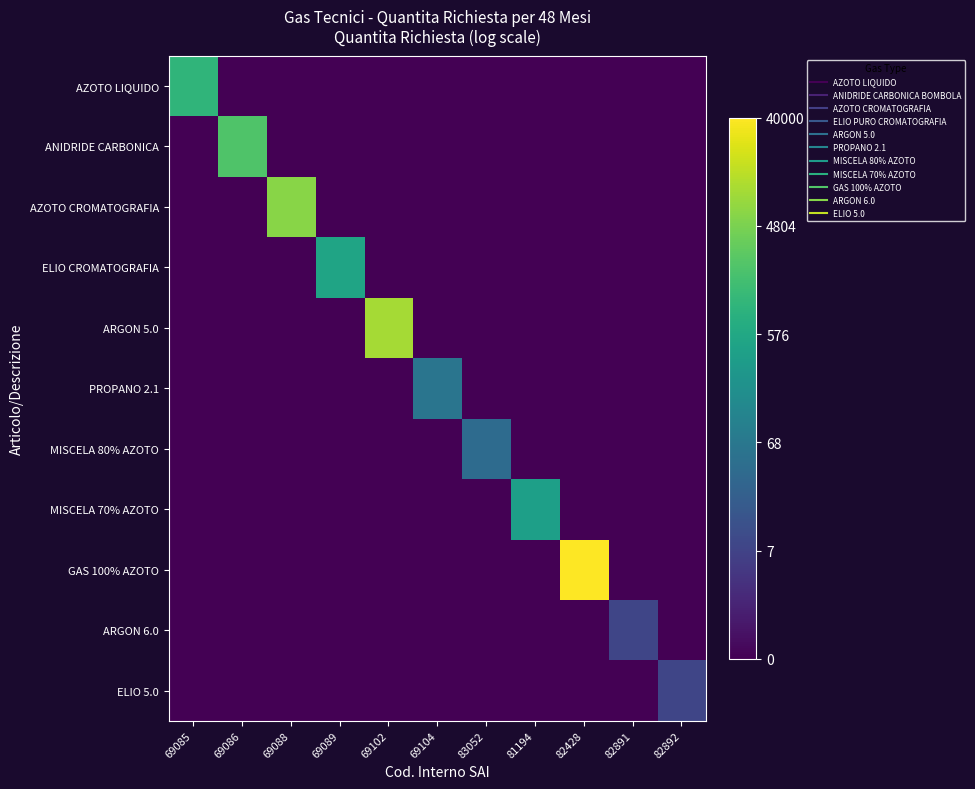

What is the difference between the highest and lowest values at 82428?

10.6